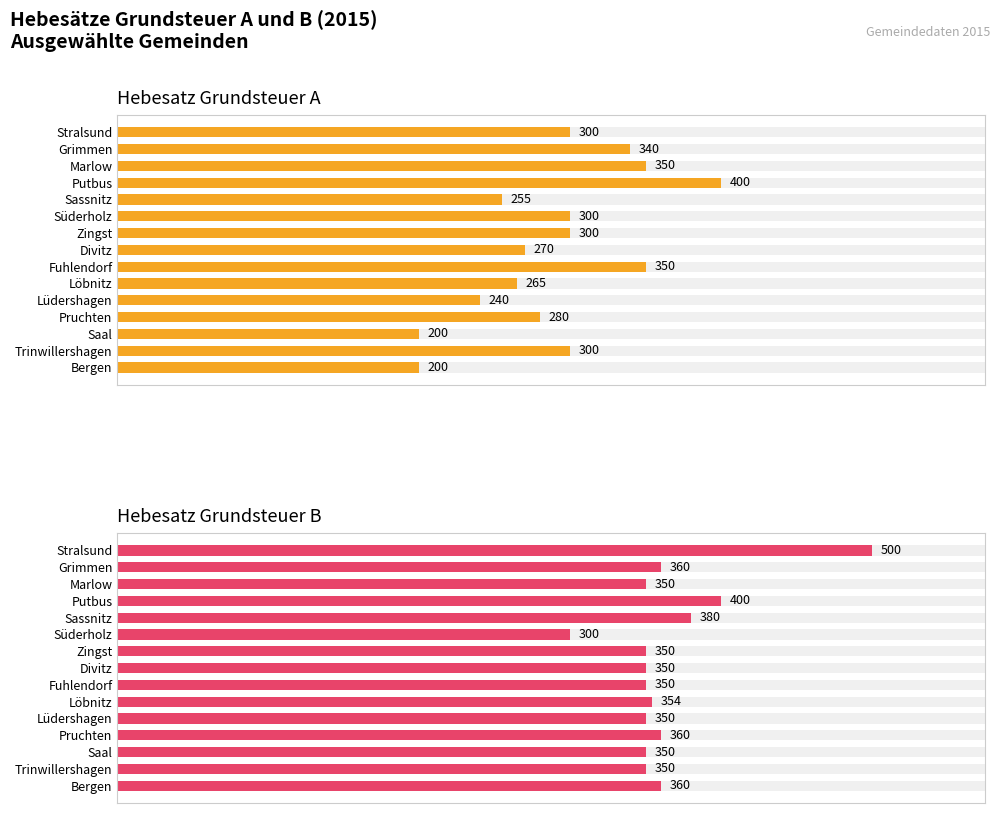

Between 8 and 12, which series saw the biggest shift?

Hebesatz Grundsteuer A